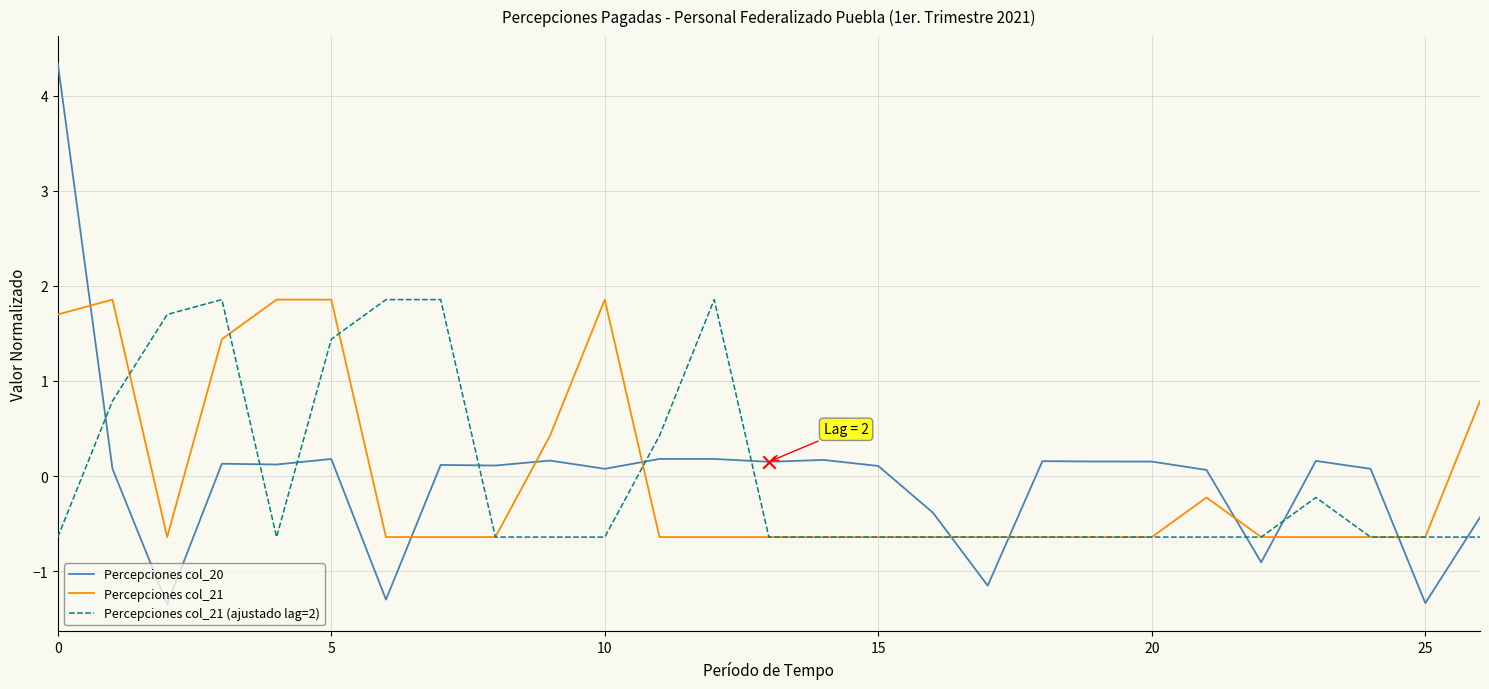

What are all the series names shown in the legend?

Percepciones col_20, Percepciones col_21, Percepciones col_21 (ajustado lag=2)